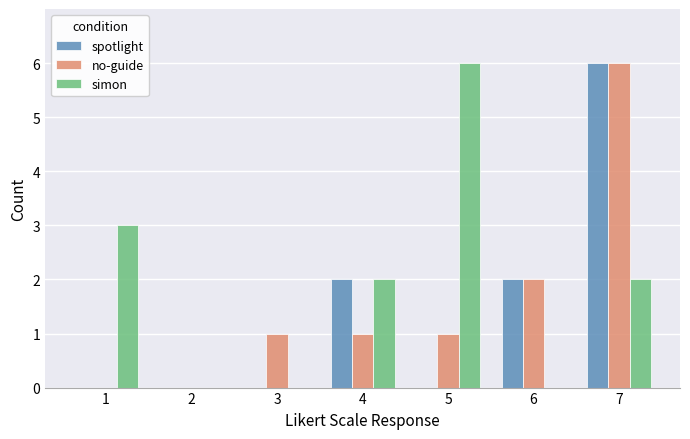

Which series changed the most between 2 and 3?

no-guide